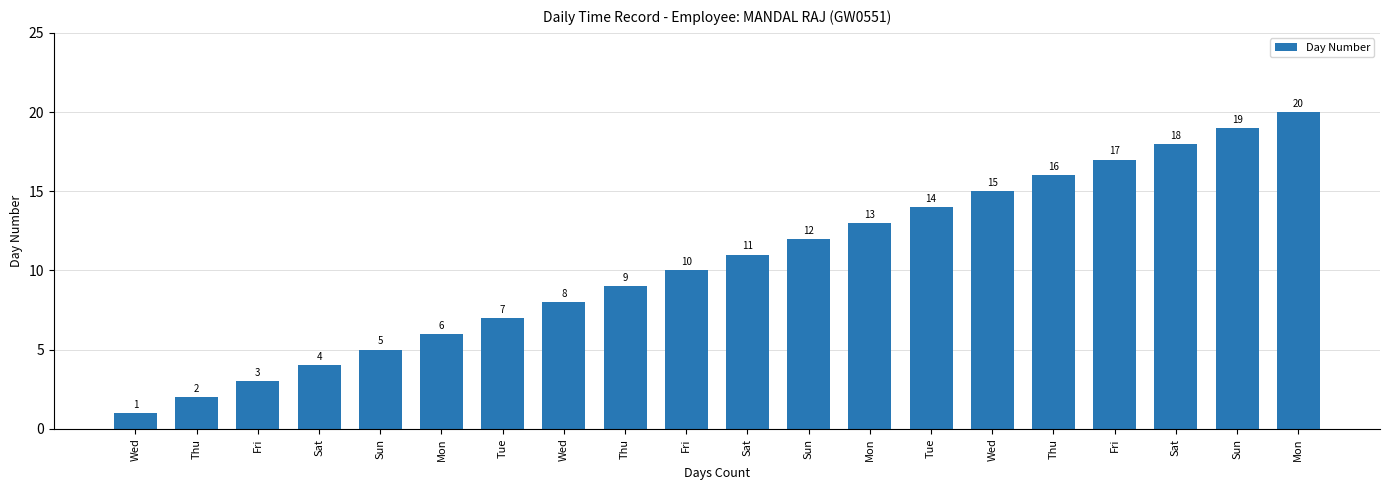

How many data points does each series have?

20